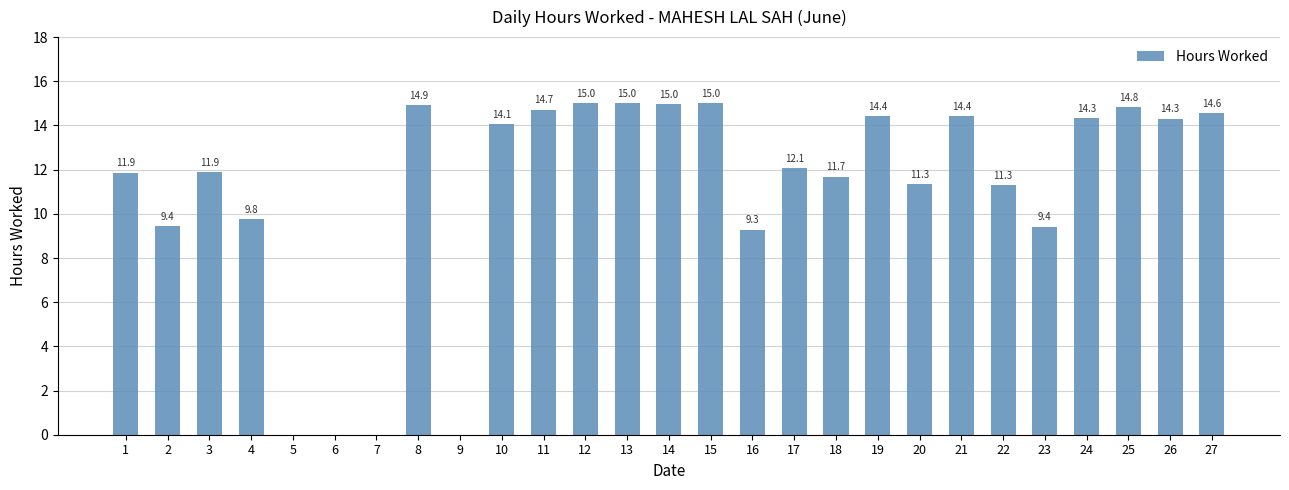

Between 27 and 3, which is larger?

27